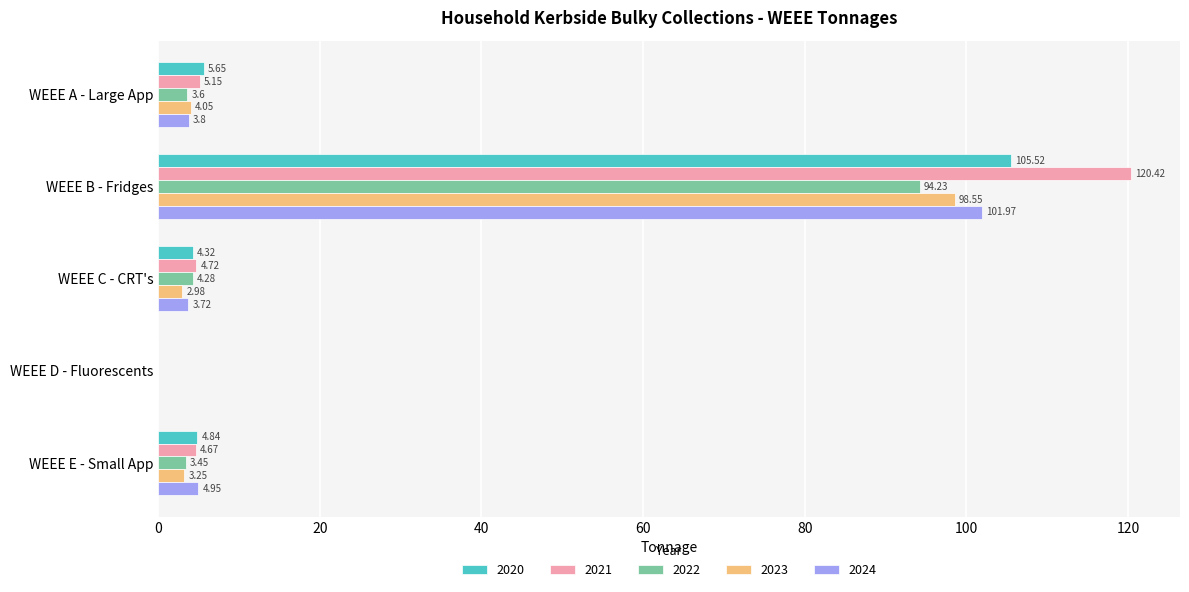

What is the greatest value displayed?

120.4